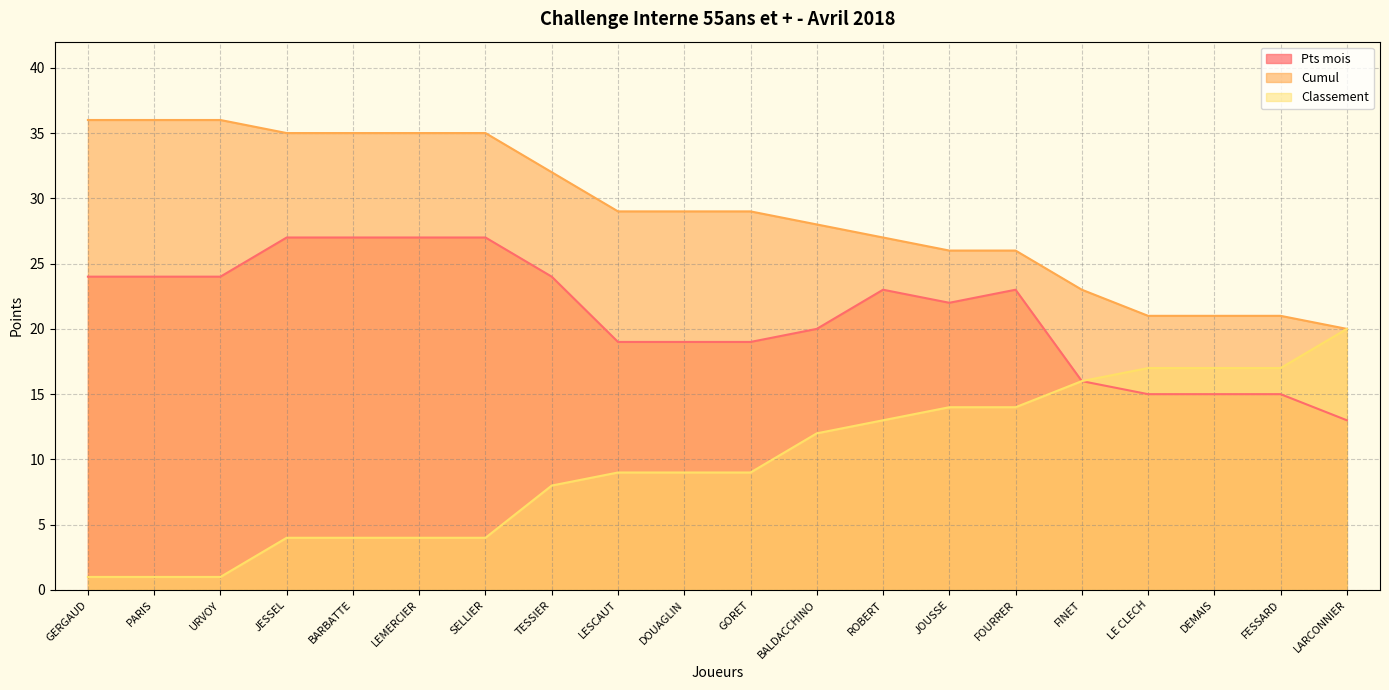

What is the difference between the maximum and minimum values in the Cumul series?

16